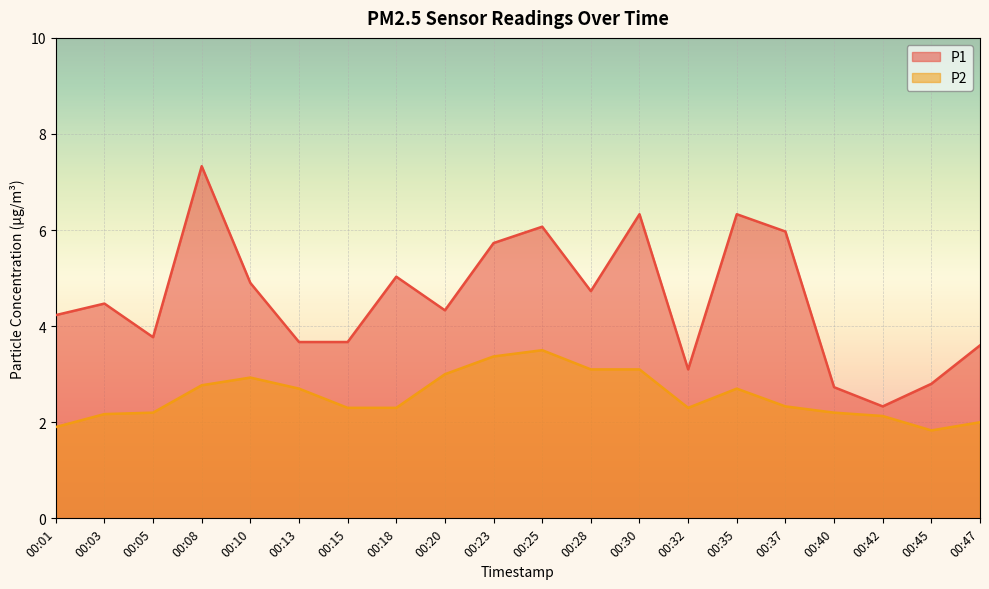

Which has a higher value, 00:08 or 00:30?

00:08